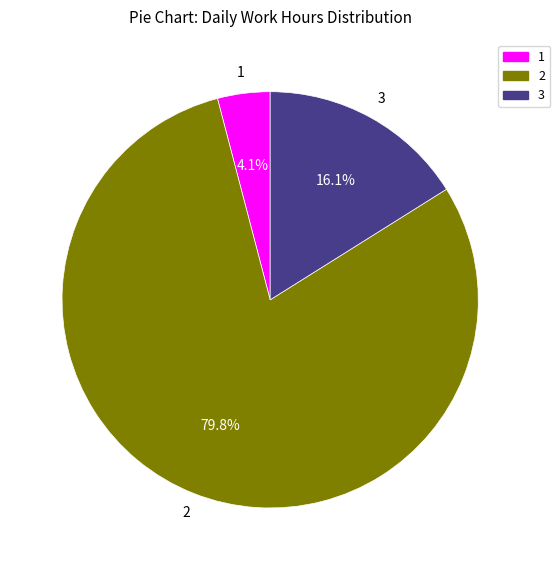

Is there a majority slice in this chart?

Yes